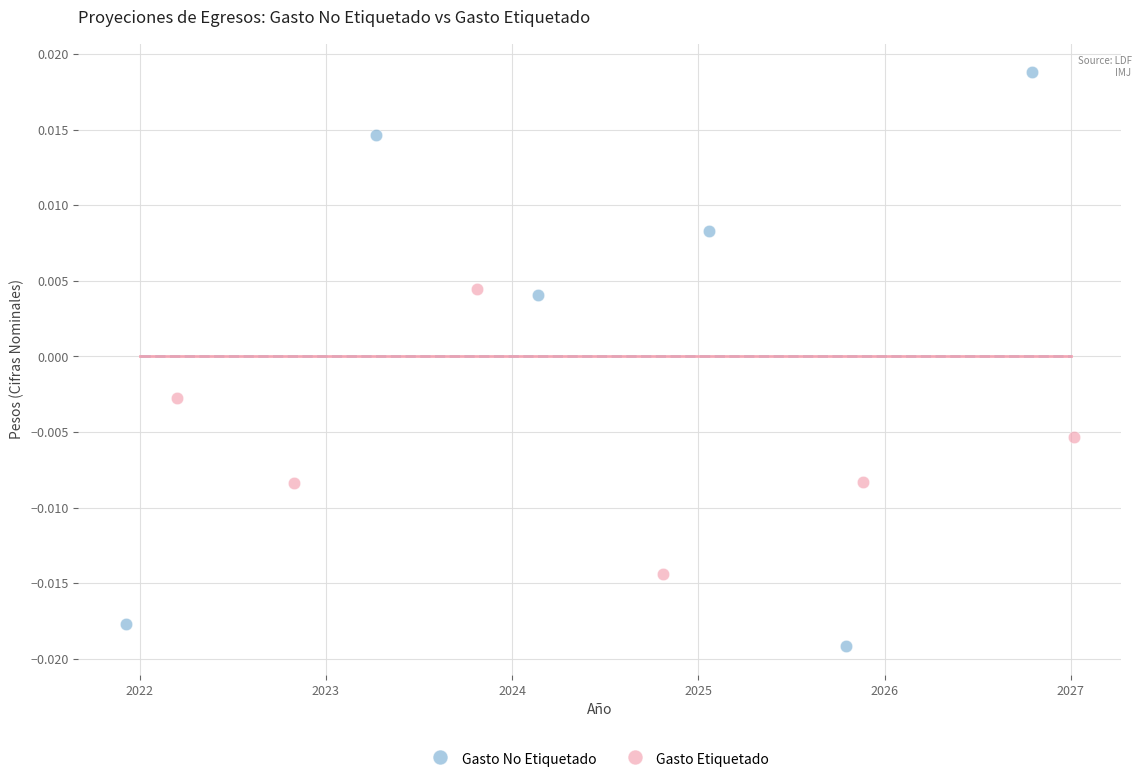

Which series reaches the maximum Y coordinate?

Gasto No Etiquetado